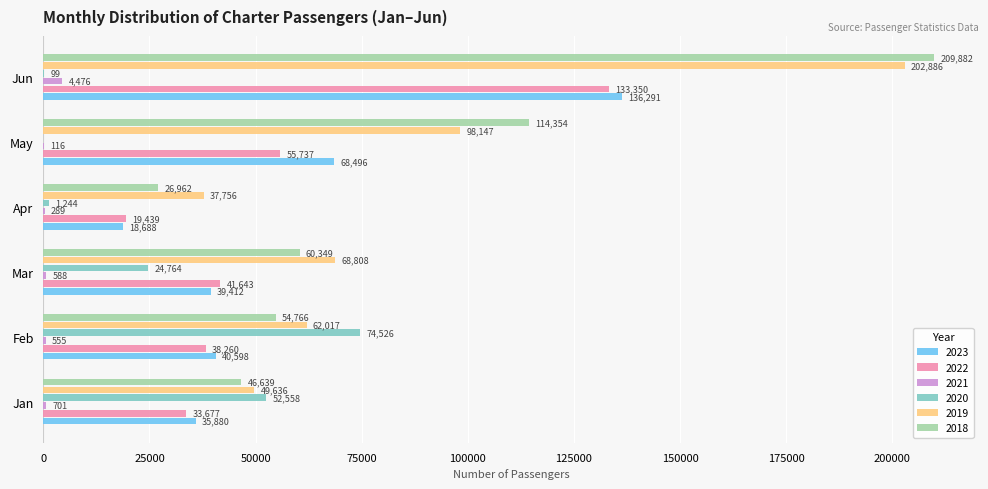

What is the total value across all series at Feb?

270722